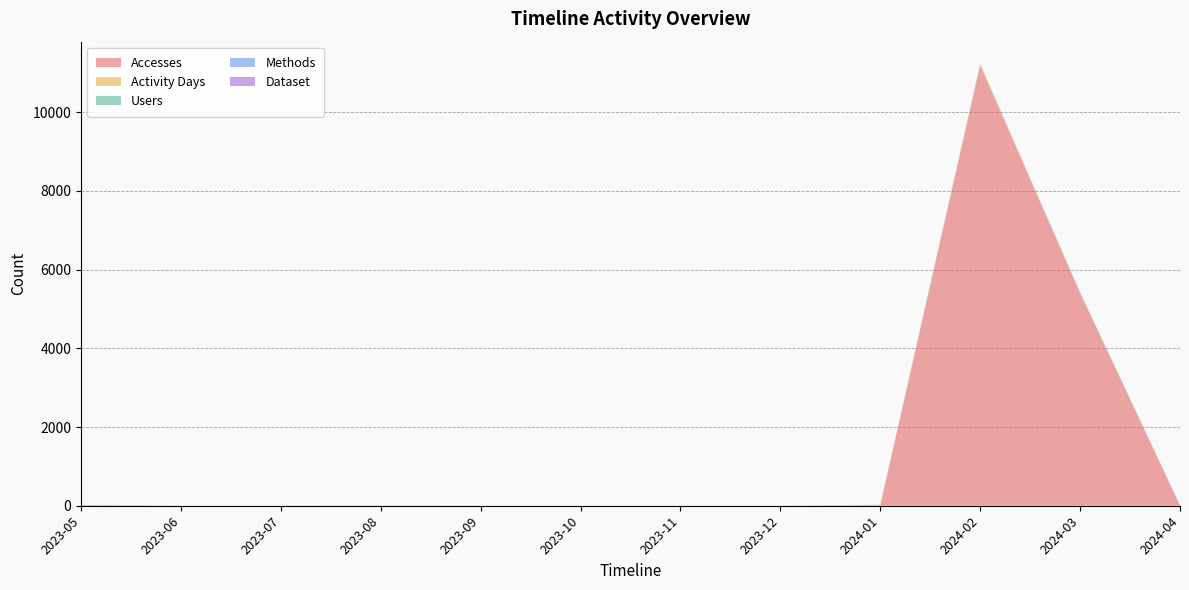

Reading left to right, what are all the values shown in this chart?

Accesses: 17	0	0	3	0	0	0	0	9	11180	5402	4
Activity Days: 1	0	0	2	0	0	0	0	7	29	10	4
Users: 1	0	0	1	0	0	0	0	6	19	9	4
Methods: 1	0	0	1	0	0	0	0	1	1	1	1
Dataset: 1	0	0	1	0	0	0	0	1	1	1	1